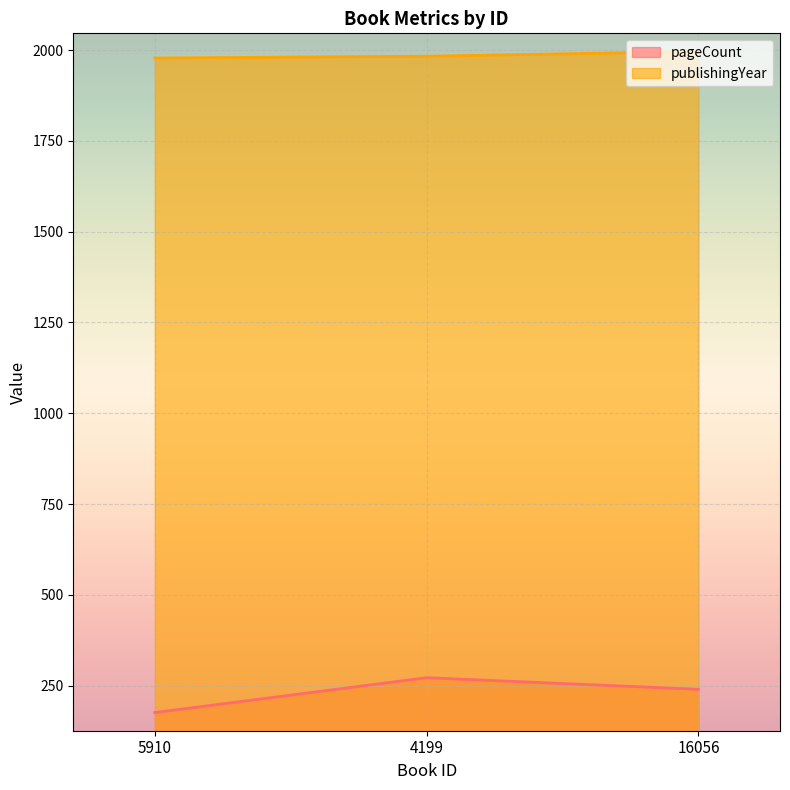

What is the difference between the maximum and minimum values in the publishingYear series?

18